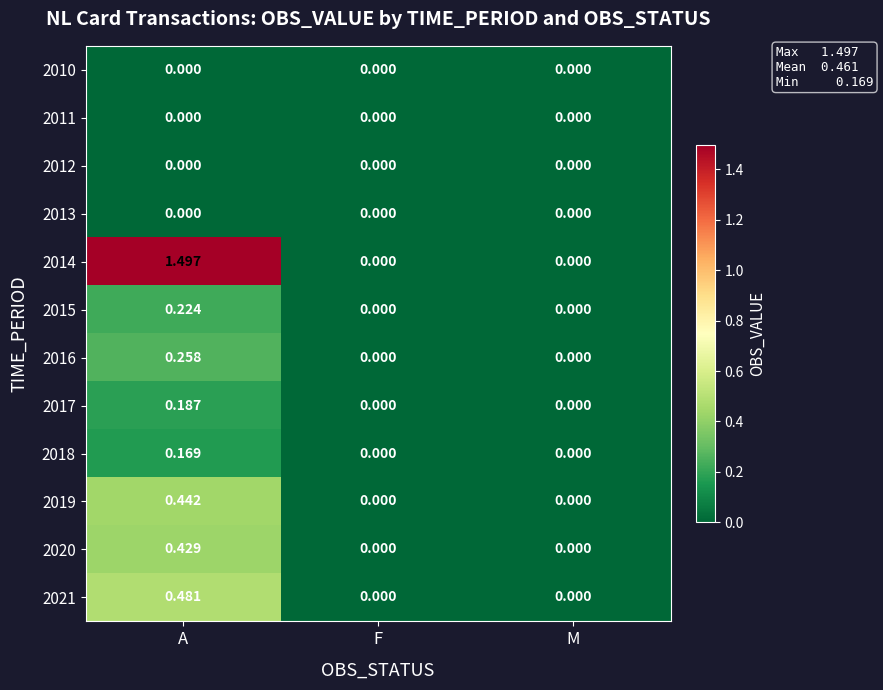

Which series has the widest spread of values?

2014